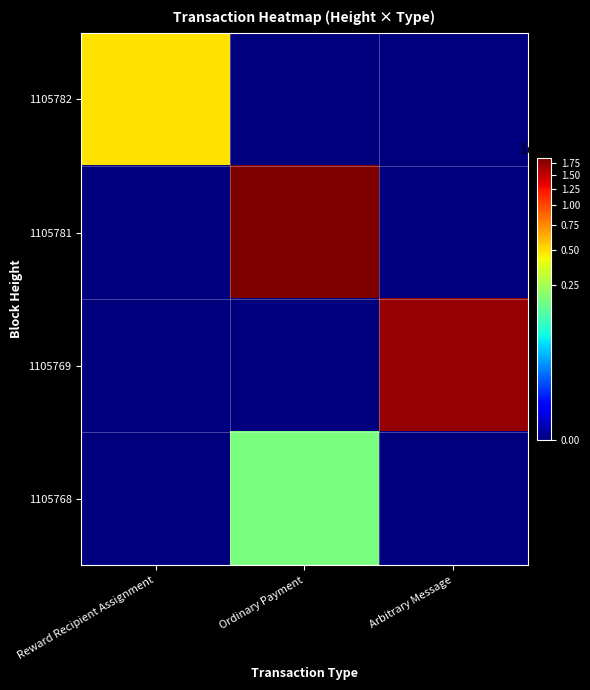

Rank the series by their maximum value, from lowest to highest.

1105768, 1105782, 1105769, 1105781